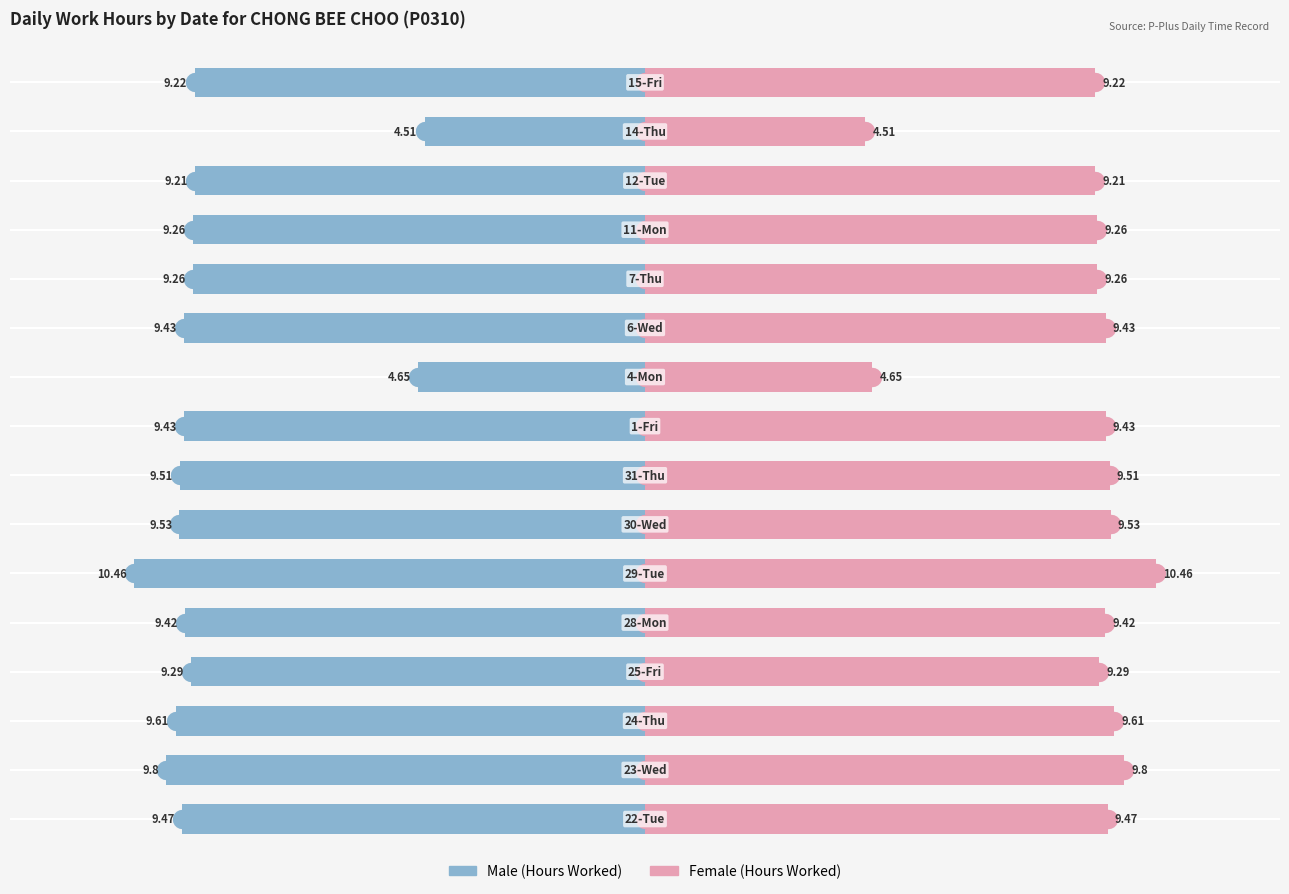

Are the bars horizontal?

Yes